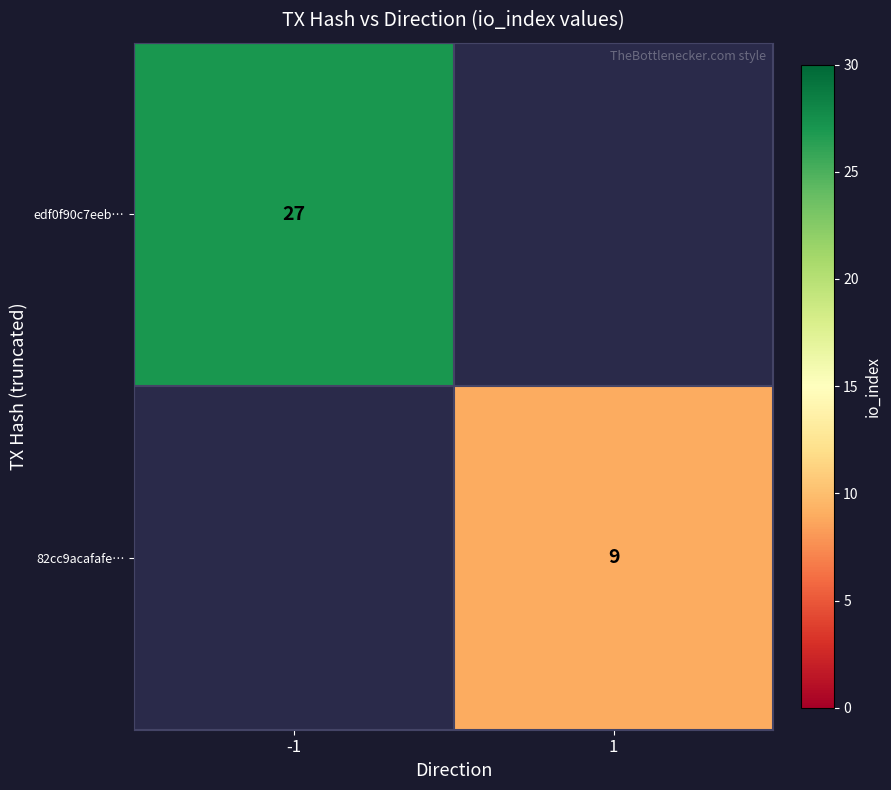

Is the value of 82cc9acafafe… at 1 greater than the value of edf0f90c7eeb… at -1?

No